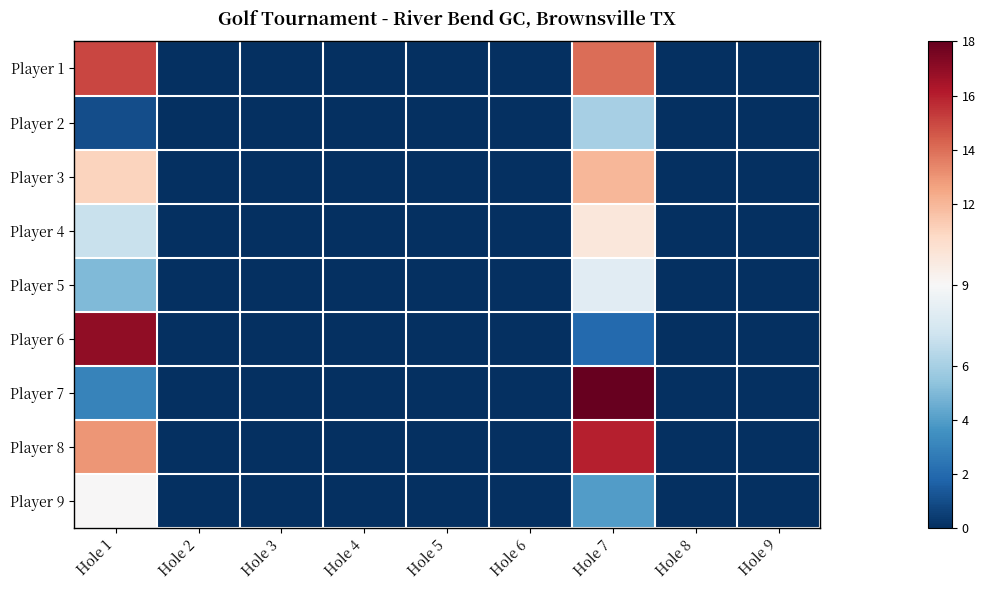

What is the difference between the highest and lowest values at Hole 1?

16